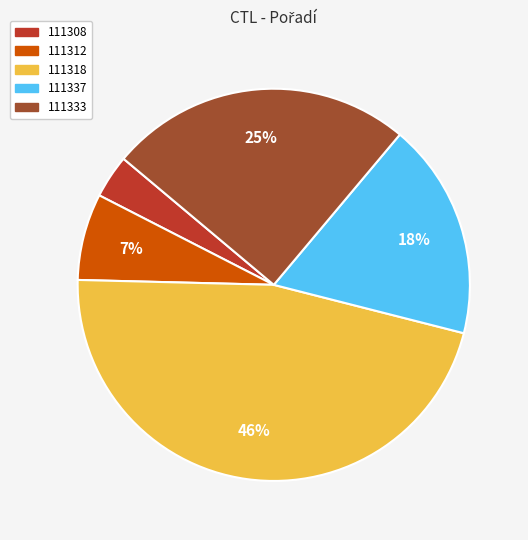

Is 111318 the majority of the pie?

No